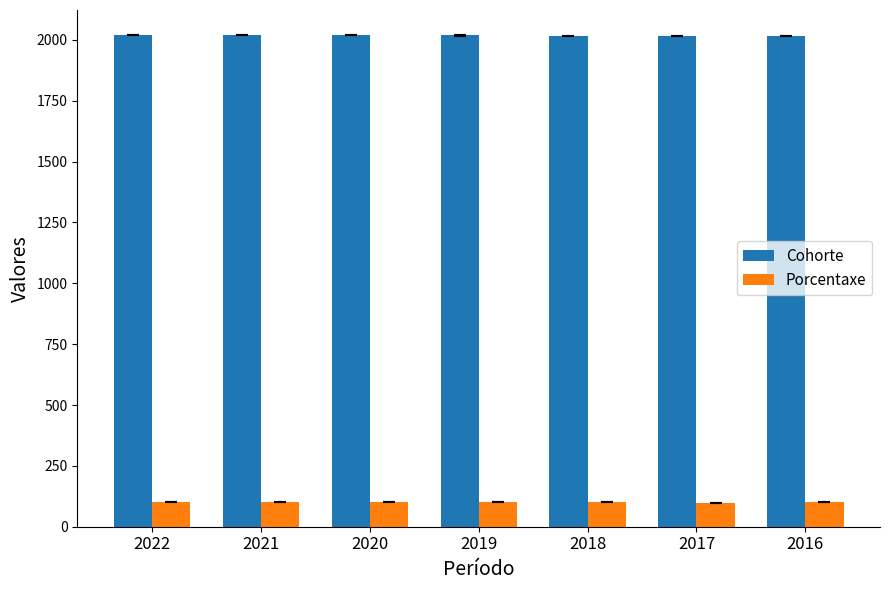

What is the total value across all series at 2020?

2119.0